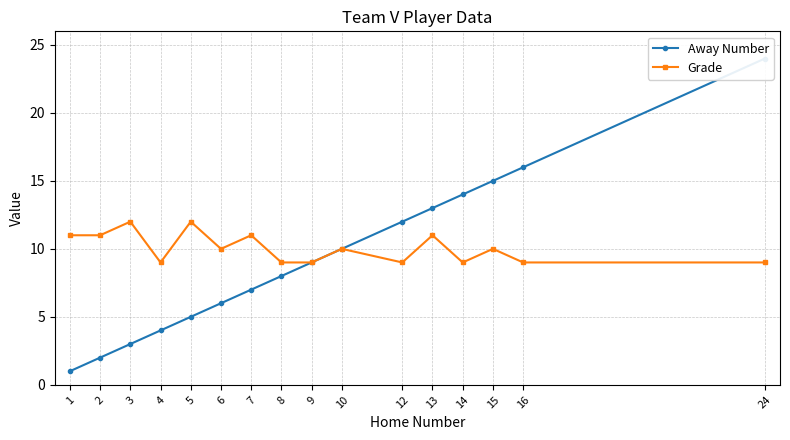

How many data points in Grade are less than 10?

7